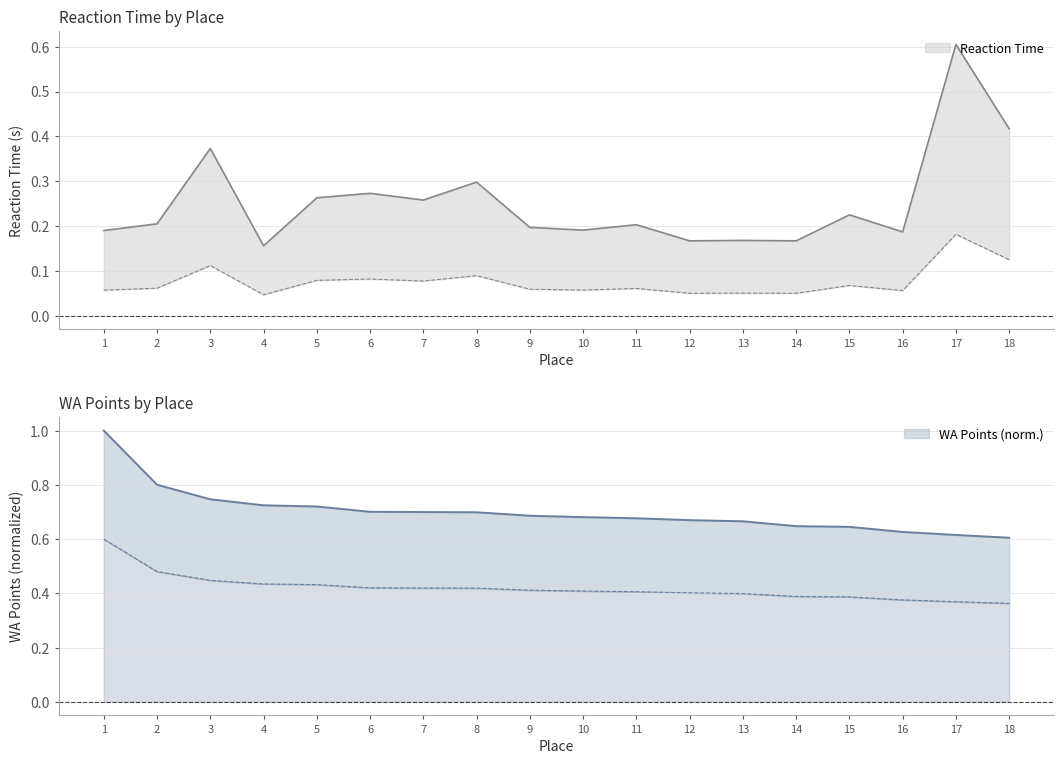

Where is the first local minimum for Reaction Time?

4